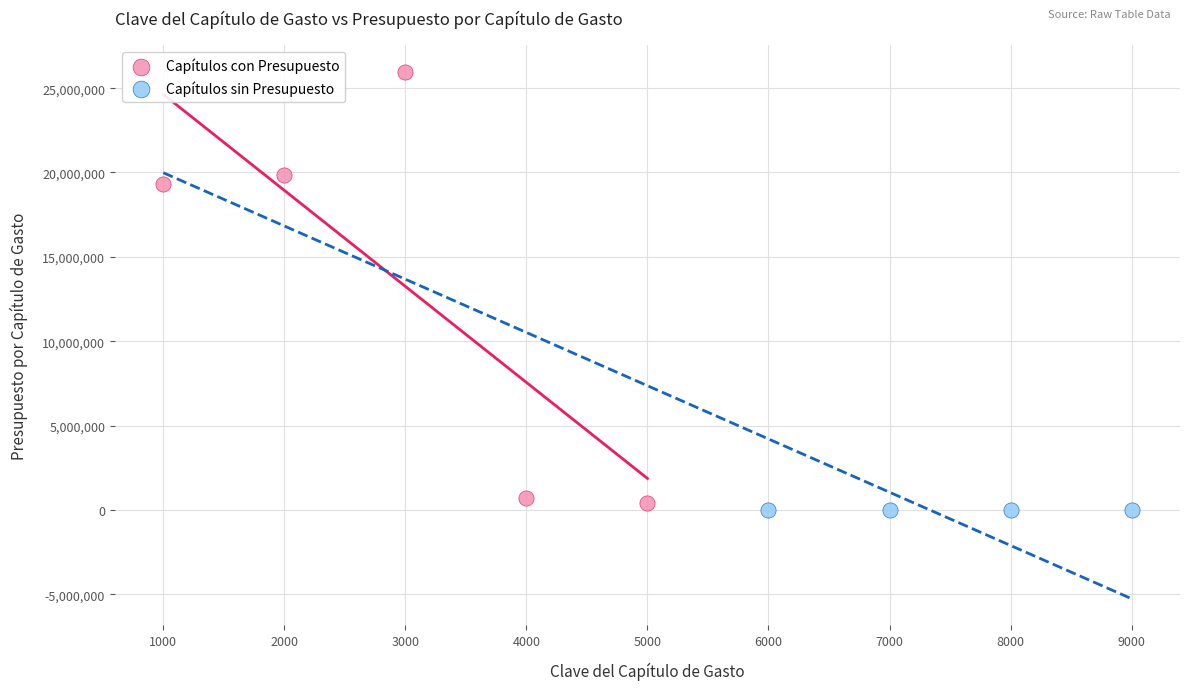

What are all the series names shown in the legend?

Capítulos con Presupuesto, Capítulos sin Presupuesto